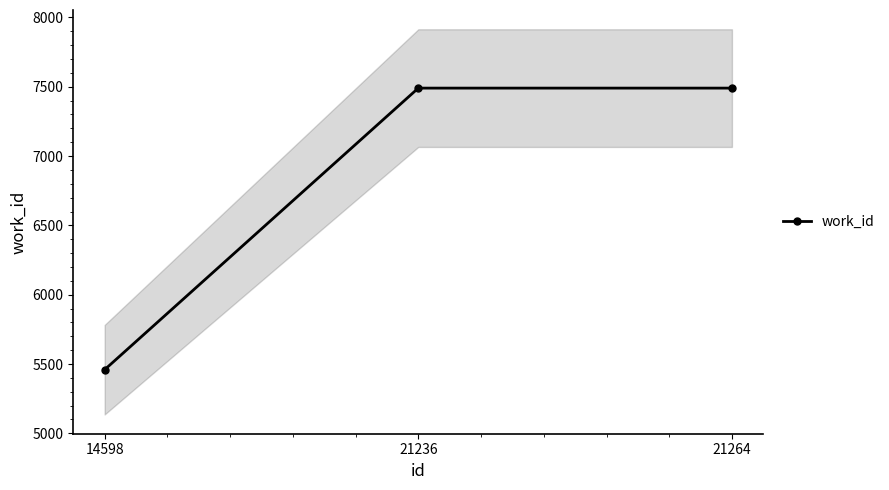

Where is the data nearest to the value 6474?

14598